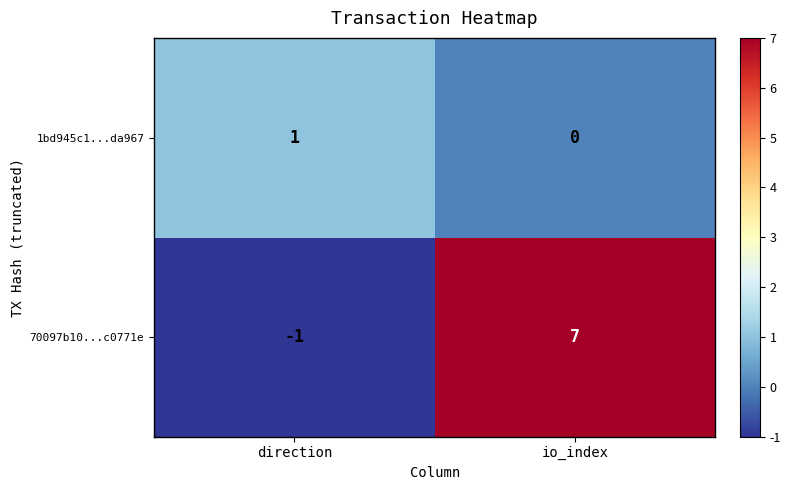

At which category does the chart reach its minimum across all series?

direction